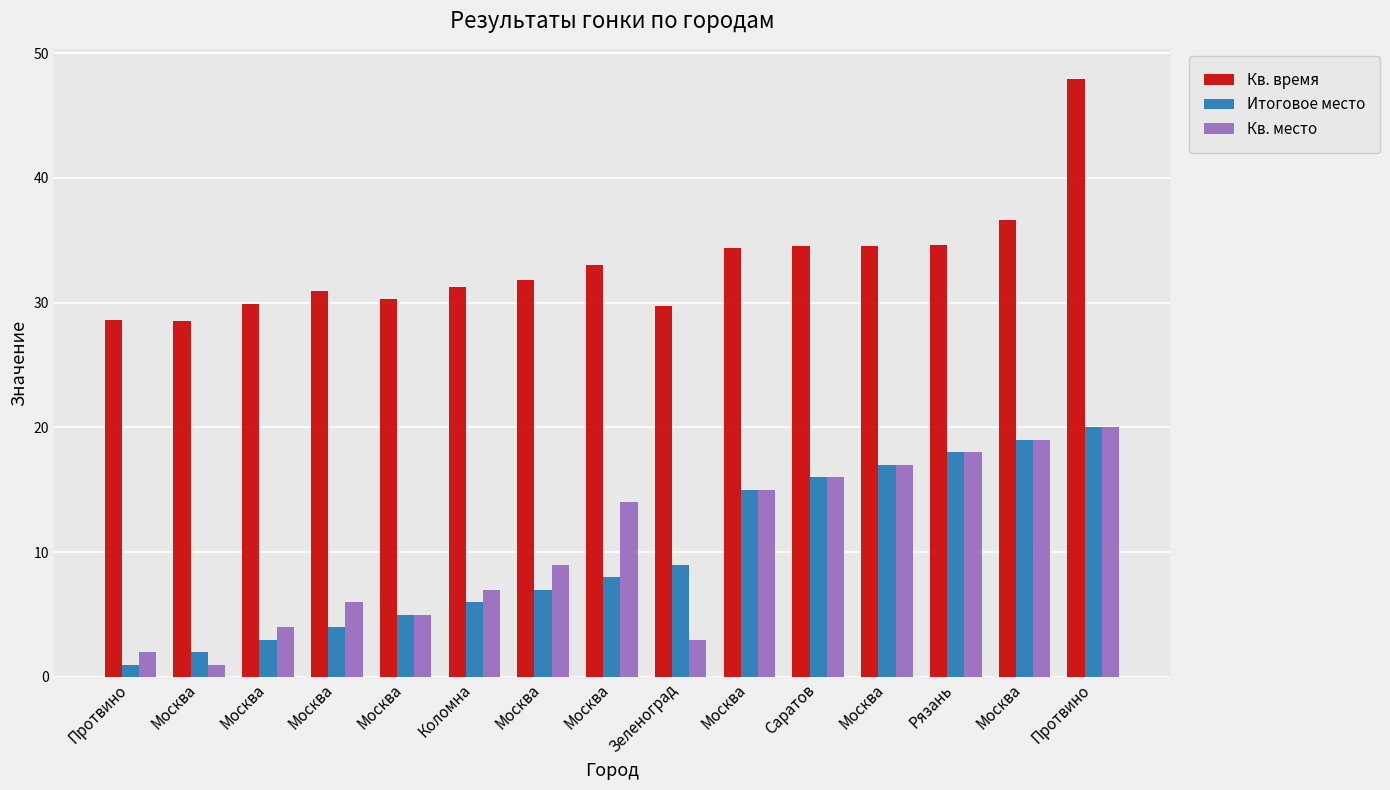

Are the bars grouped side by side (vs. stacked)?

Yes